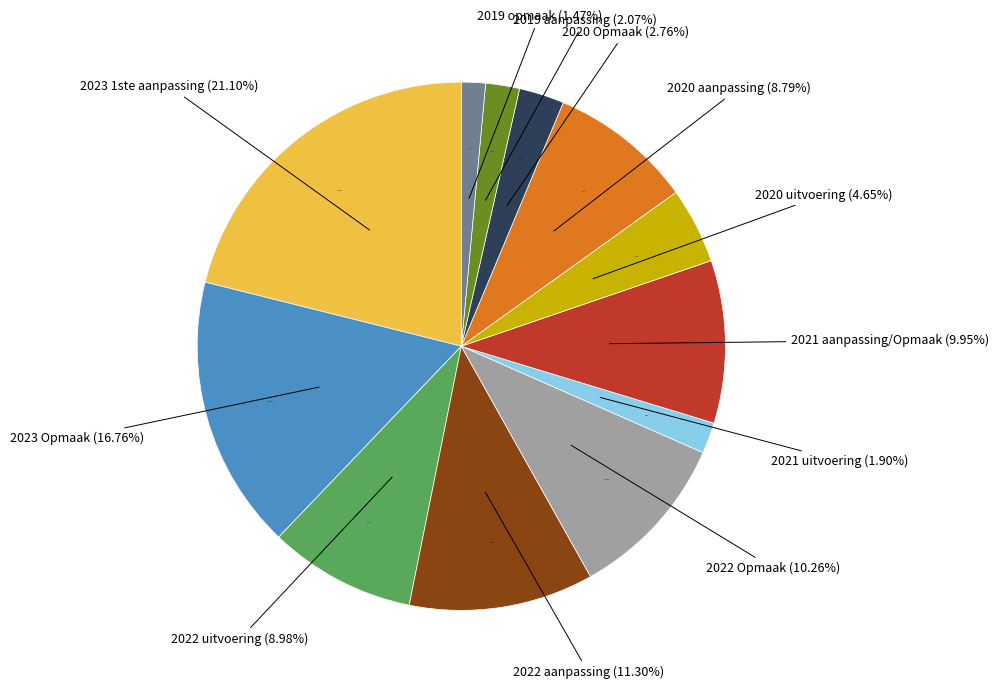

Does 2022 Opmaak represent more than half of the total?

No